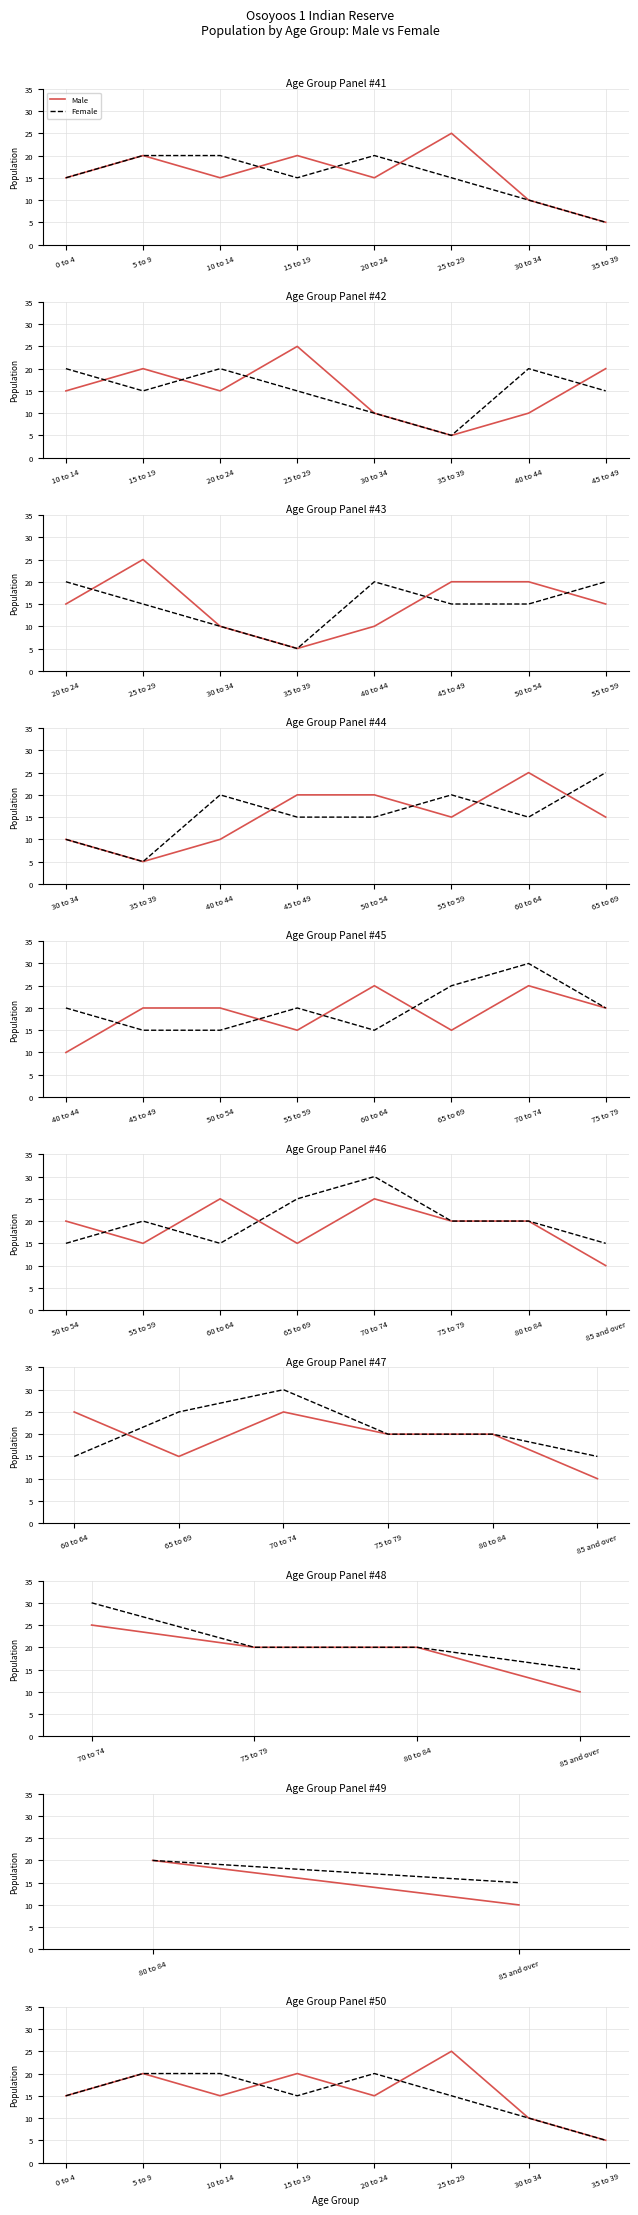

True or false: Female has a value of 20 at 20 to 24.

True